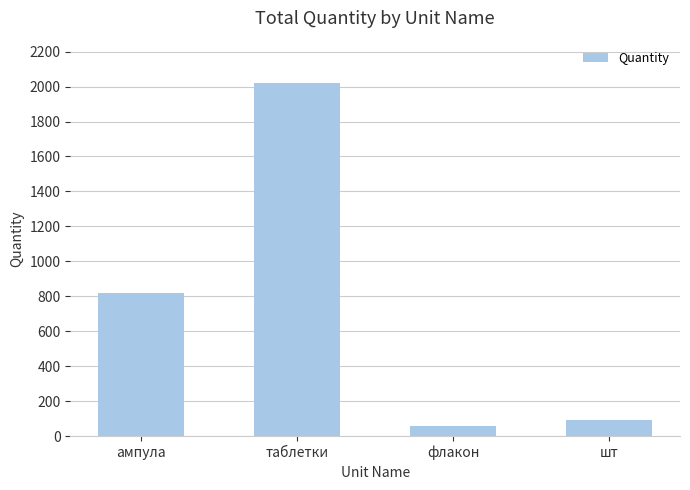

What is the average value?

748